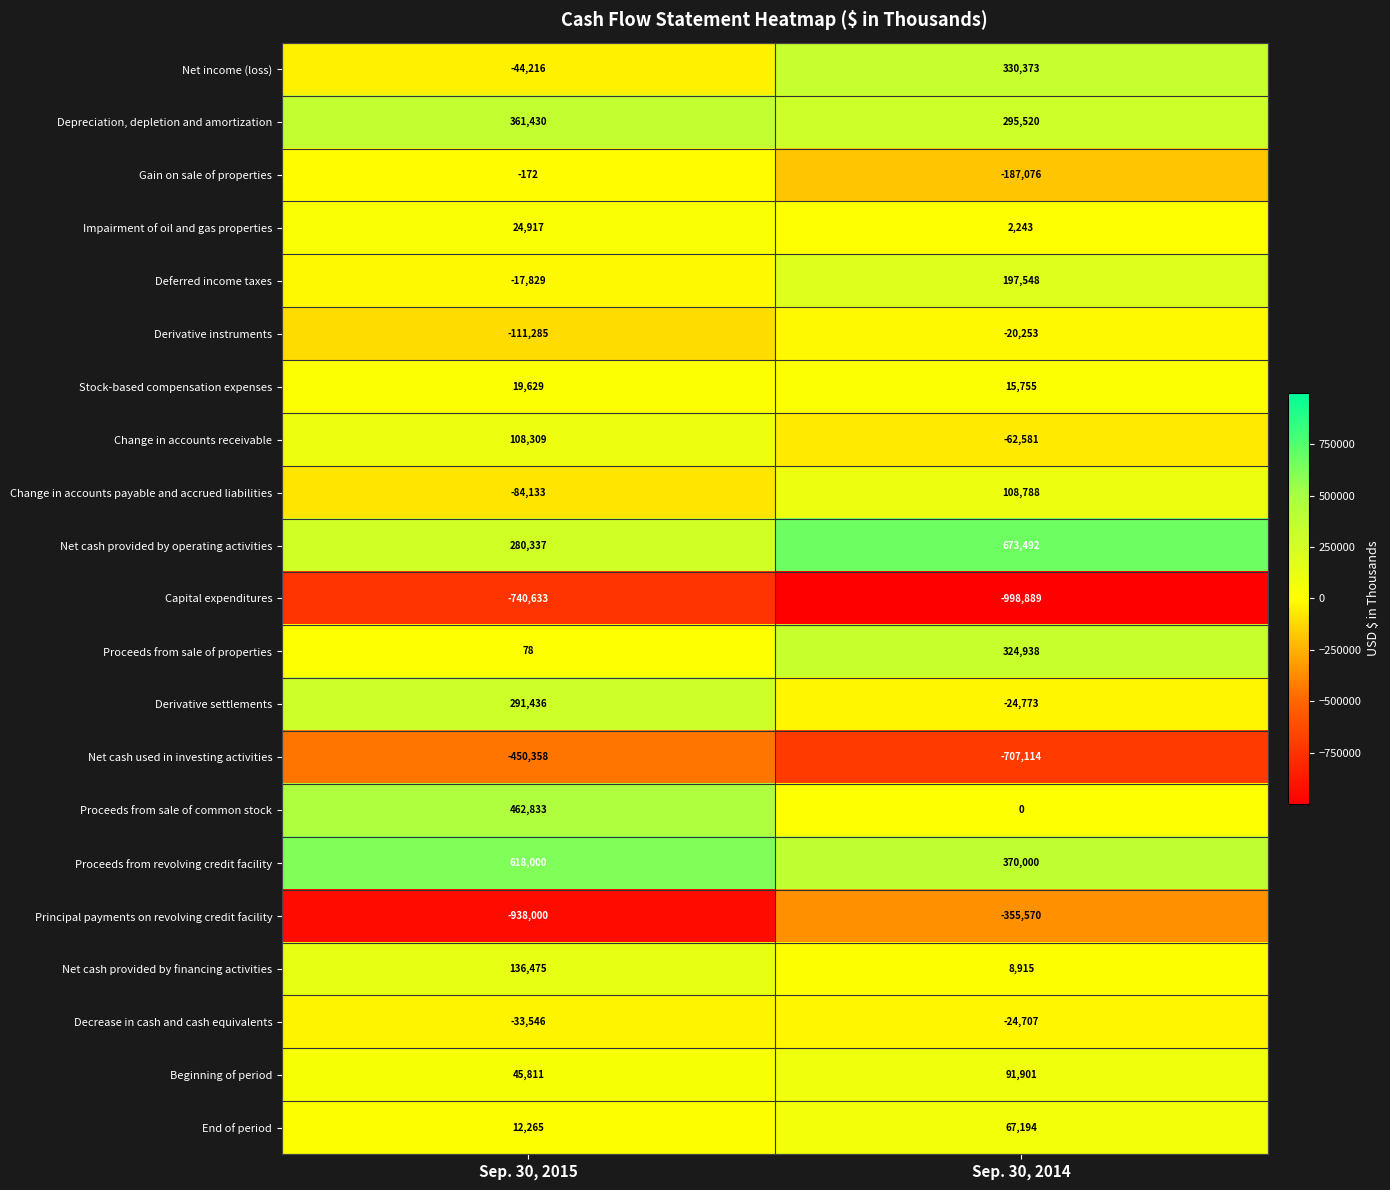

Read the Net cash provided by financing activities value at Sep. 30, 2014.

8915